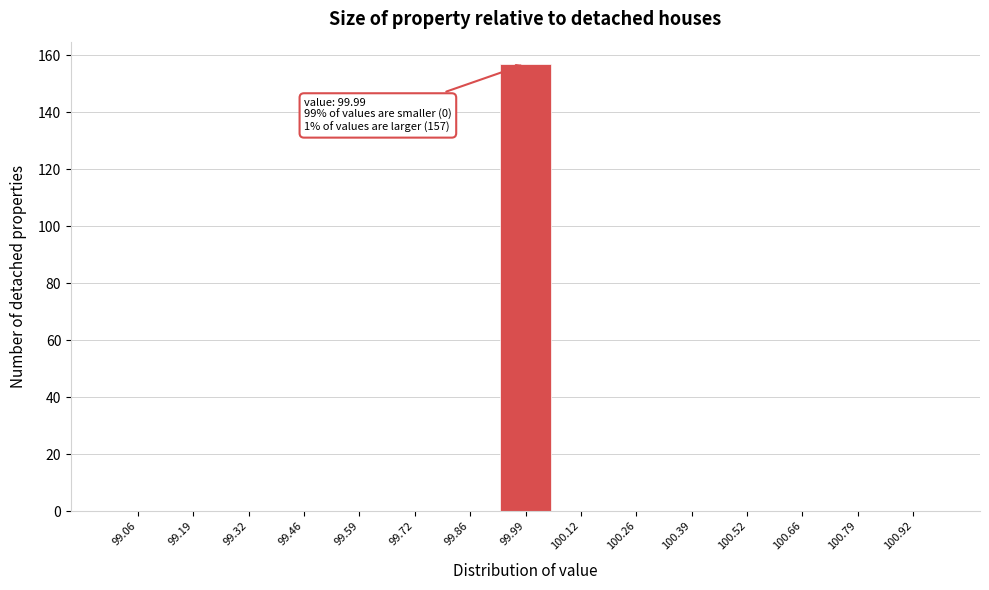

Over which range of the x-axis is the bar tallest?

99.92 to 100.06